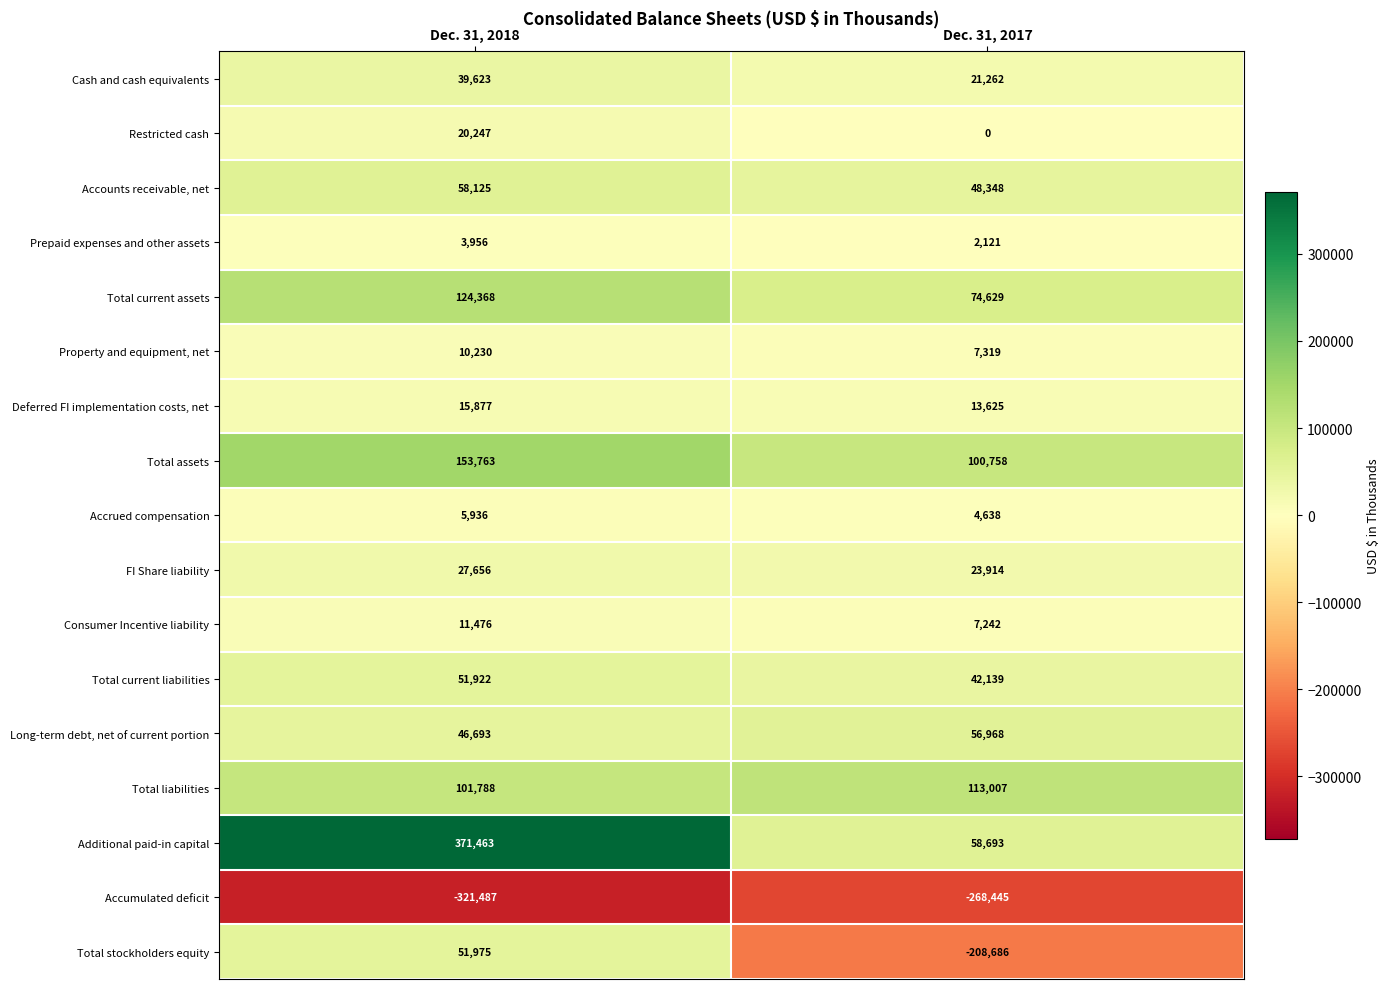

Which series has the largest total across all categories?

Additional paid-in capital